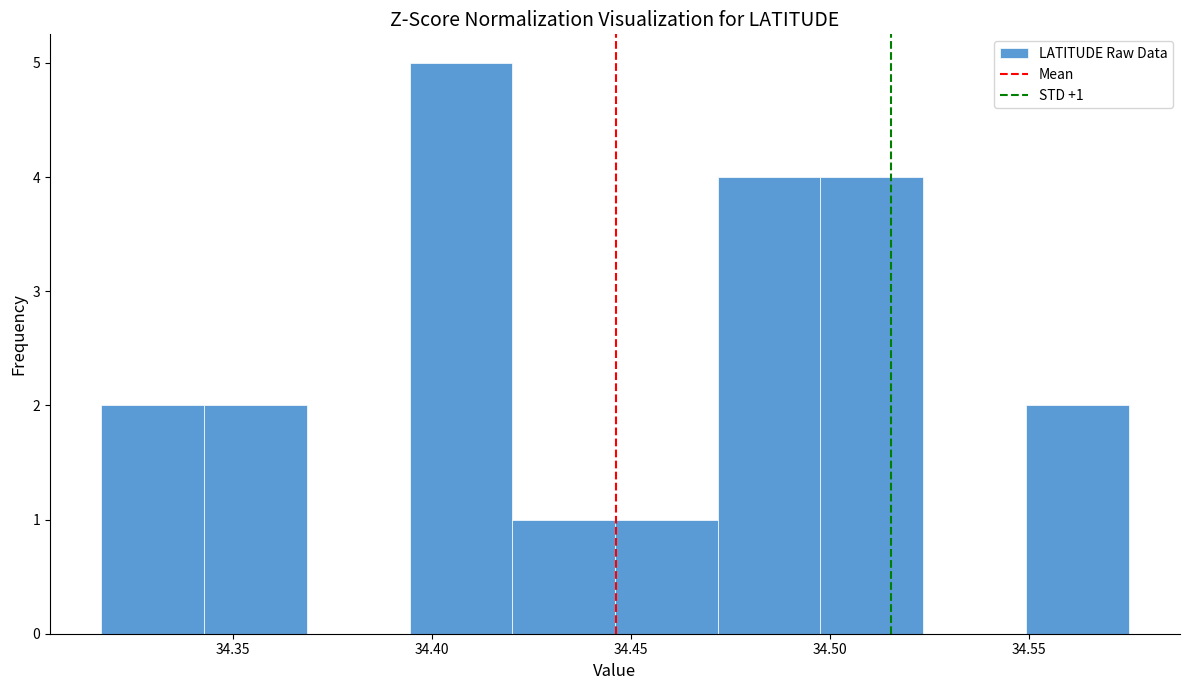

Over which range of the x-axis is the bar tallest?

34.395 to 34.420